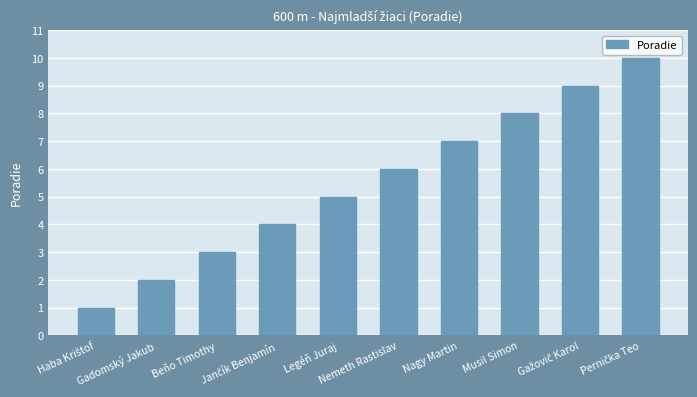

Count the values in the range 3 to 8.

6